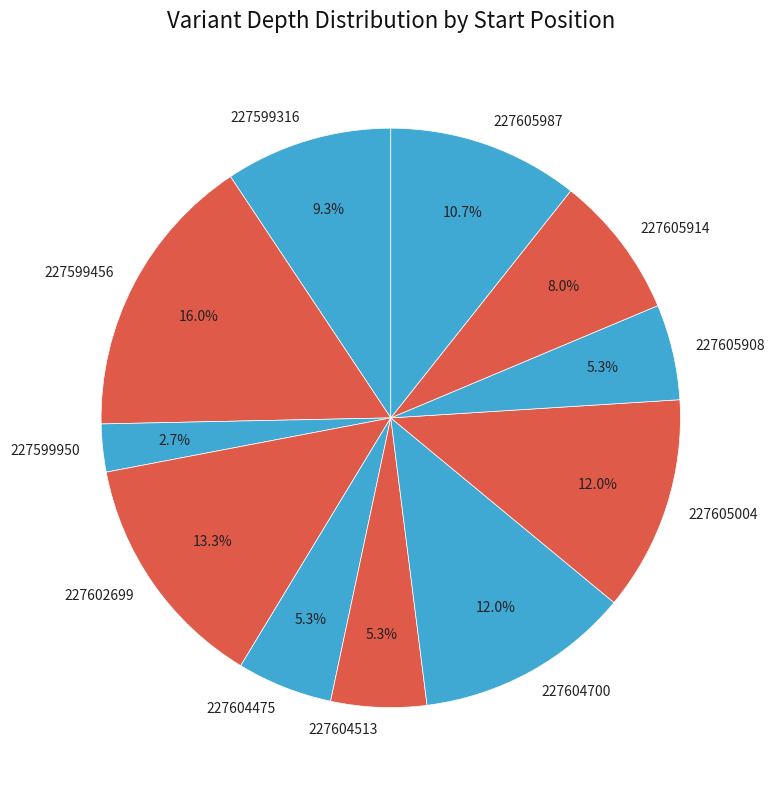

Does 227605987 account for over 50% of the chart?

No